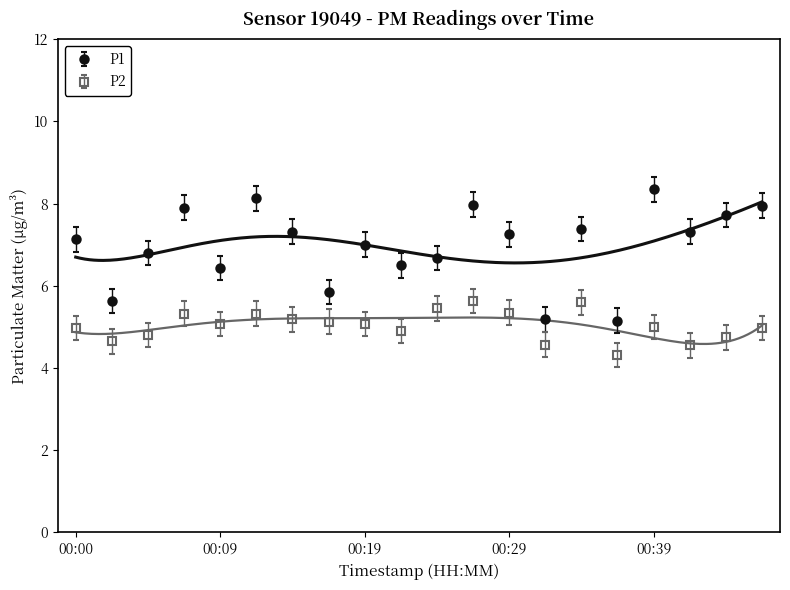

Which series has the largest range (max minus min)?

P1